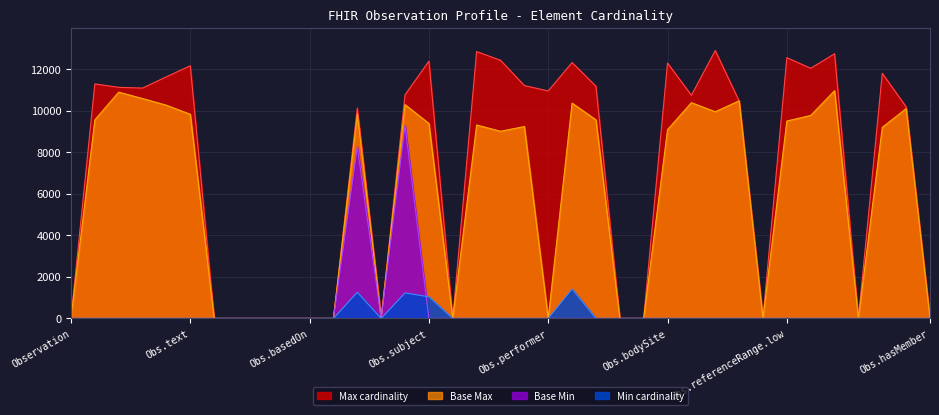

What is the spread (max minus min) of values at Obs.referenceRange.low?

12558